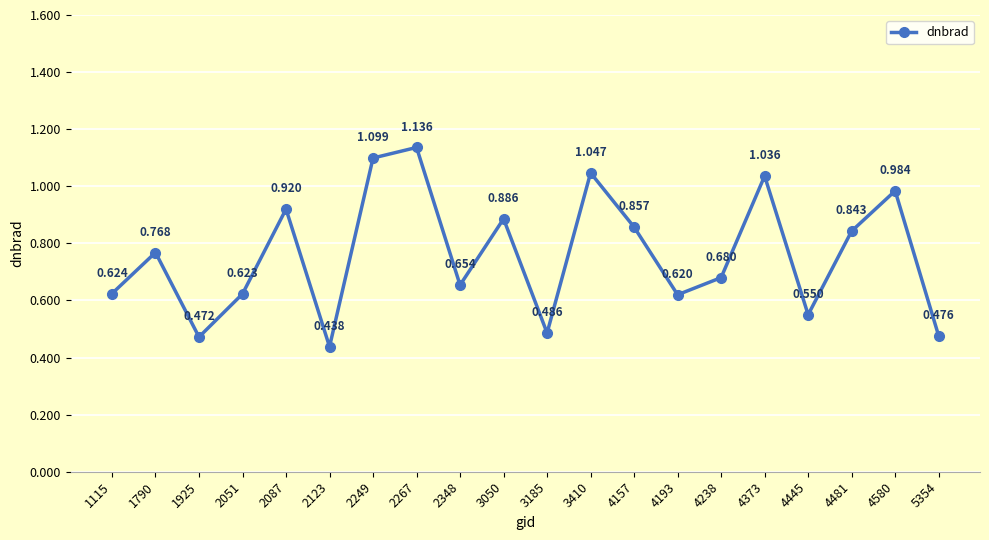

The chart shows a value of 0.3 at 2348. True or false?

False